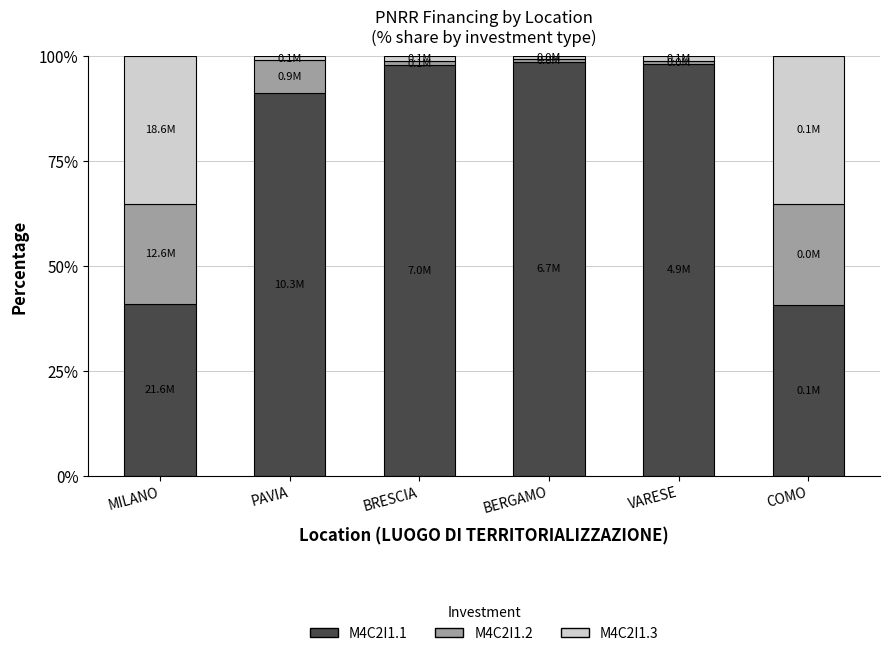

What is the highest value of the M4C2I1.1 series?

98.7